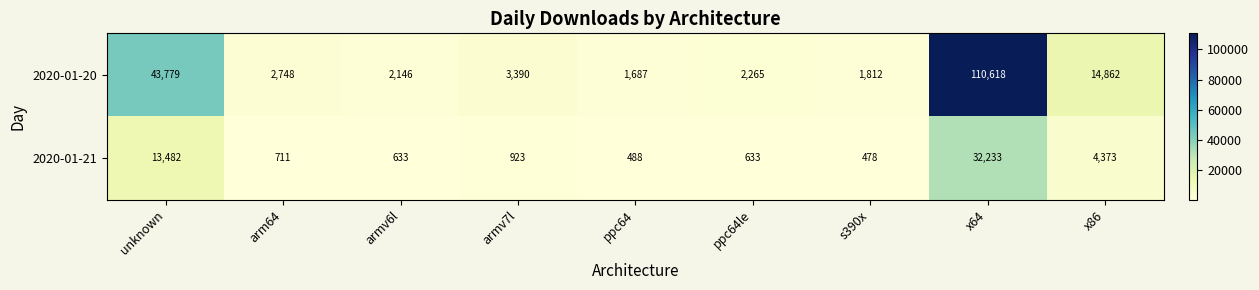

Which series changed the most between s390x and x64?

2020-01-20